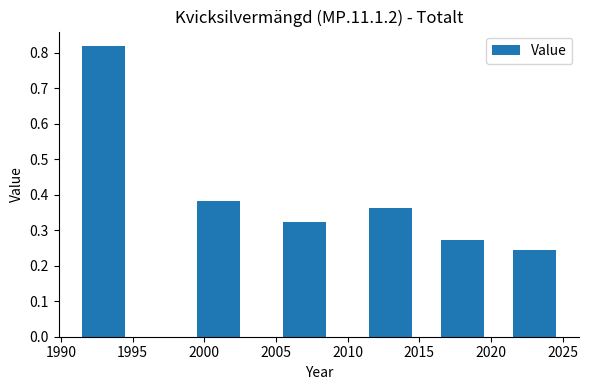

What is the sum of all values?

2.4